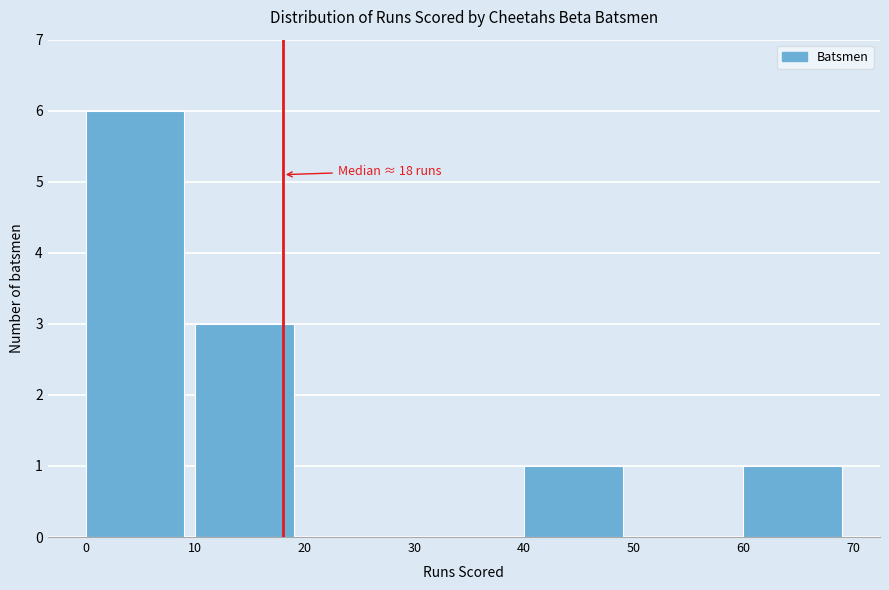

Which range on the x-axis has the tallest bar?

0 to 10